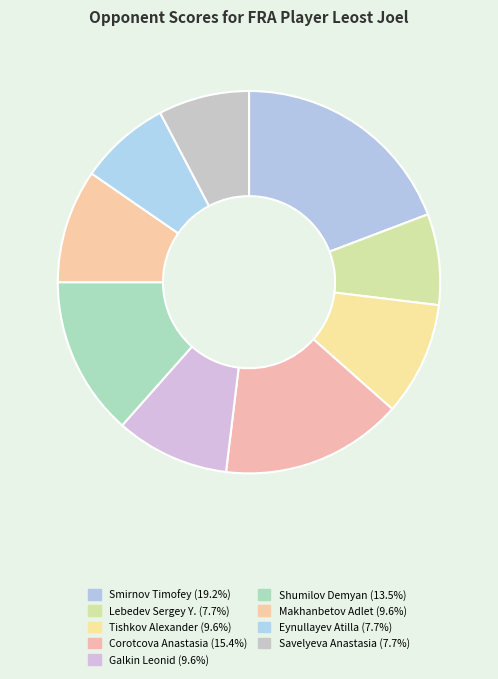

To the nearest percent, what percentage of the pie is Shumilov Demyan?

13%